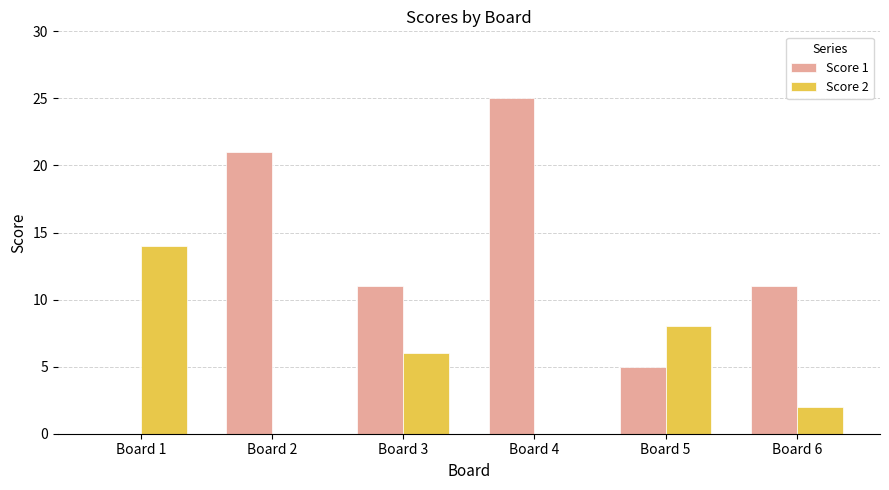

Which series changed the most between Board 1 and Board 2?

Score 1